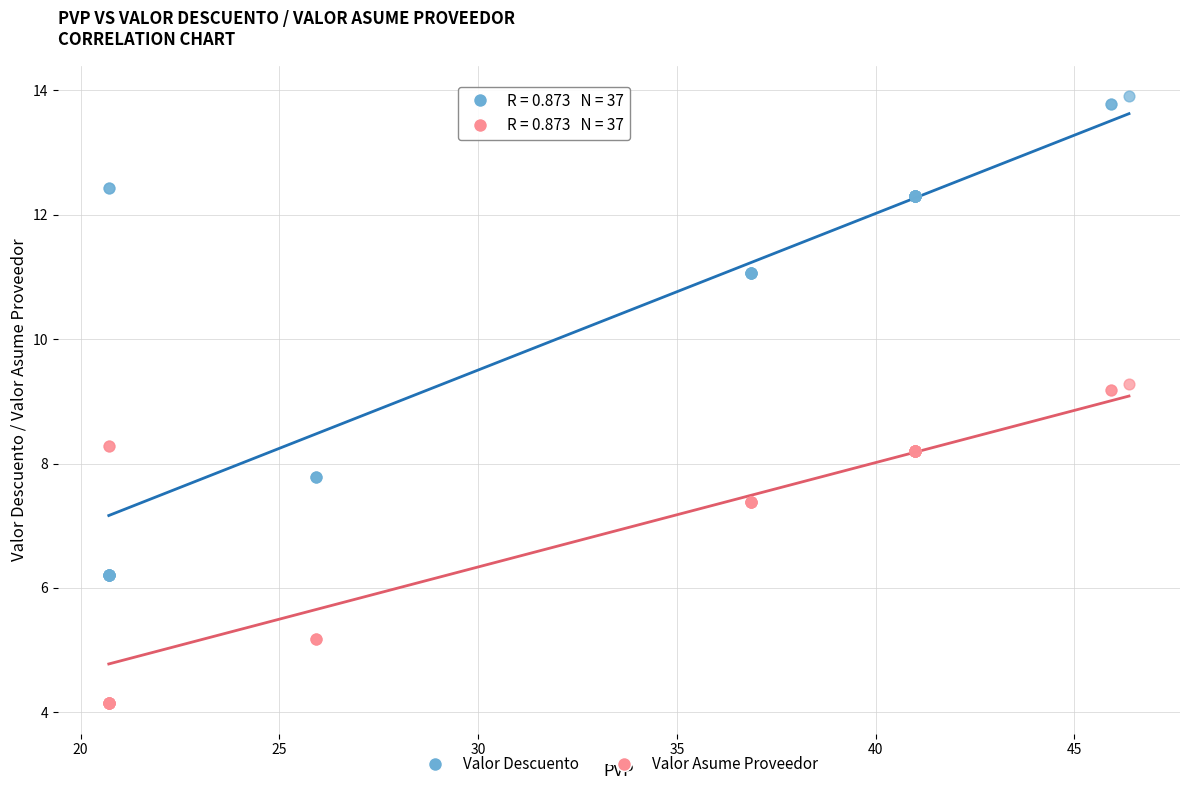

Which series contains the lowest Y value?

Valor Asume Proveedor